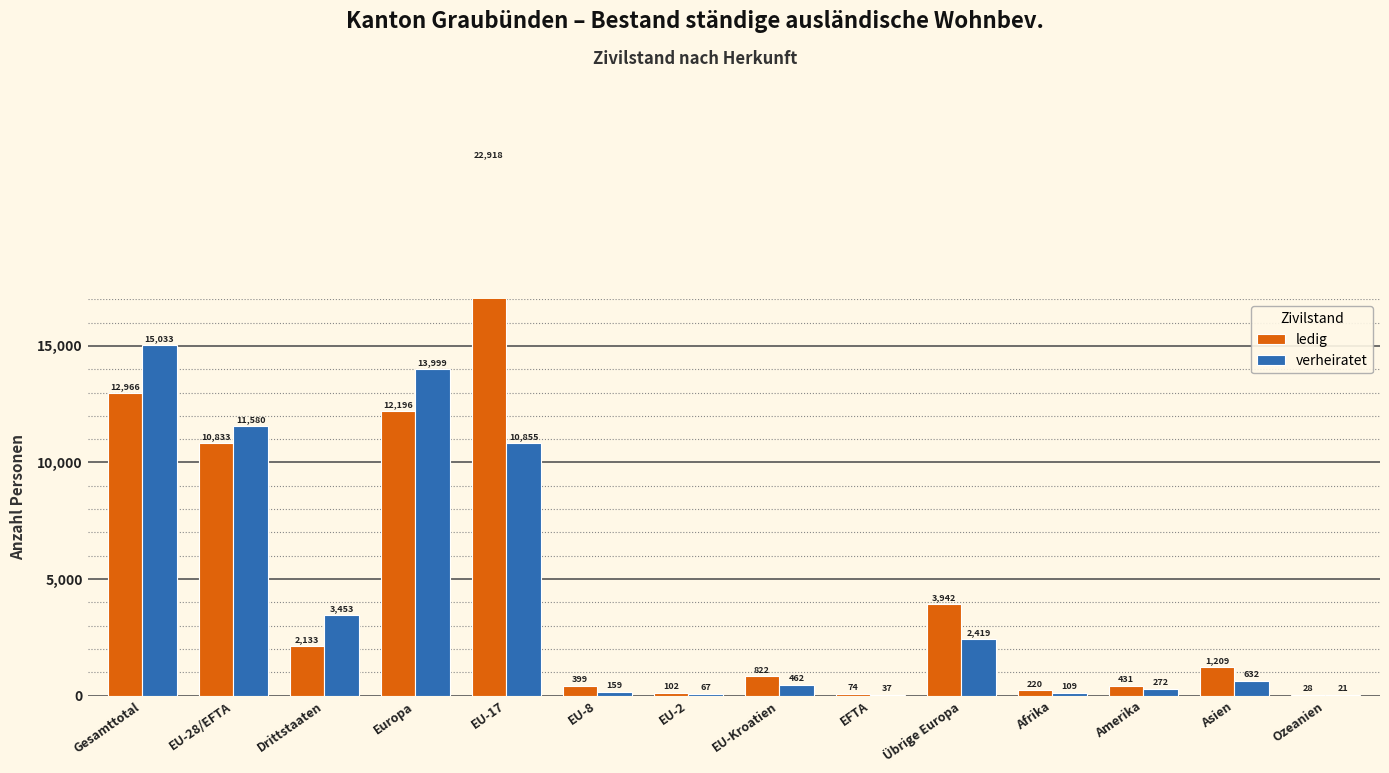

What are all the series names shown in the legend?

ledig, verheiratet